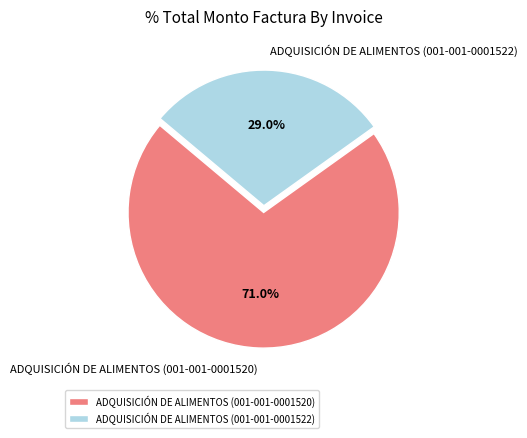

Which has a higher value, ADQUISICIÓN DE ALIMENTOS (001-001-0001522) or ADQUISICIÓN DE ALIMENTOS (001-001-0001520)?

ADQUISICIÓN DE ALIMENTOS (001-001-0001520)